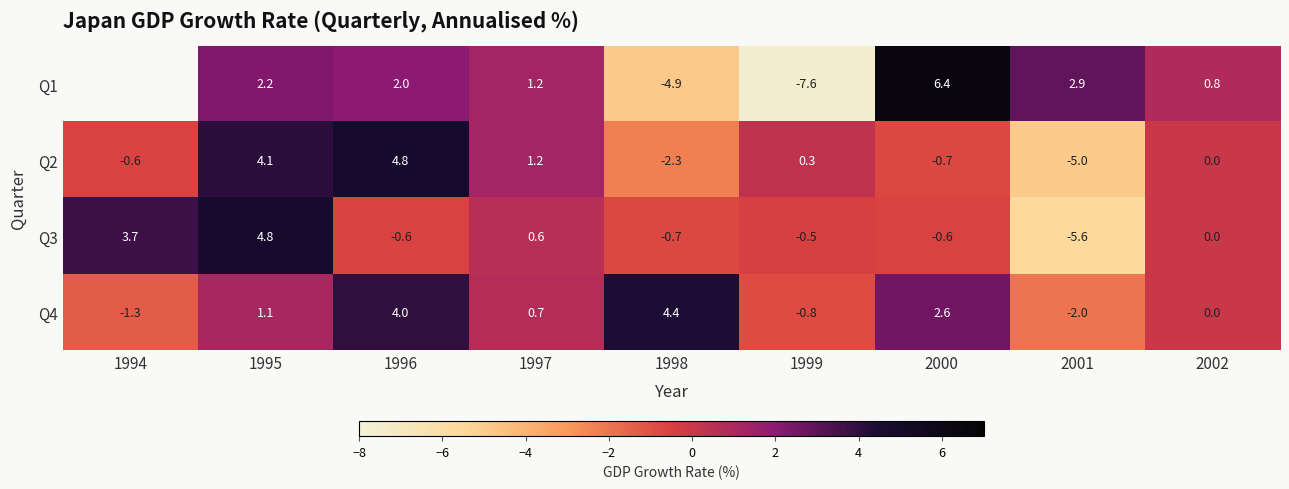

How many data points in Q4 are less than 0?

3